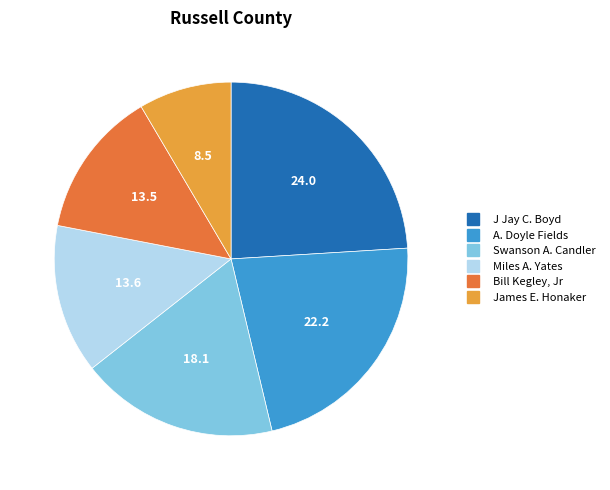

Between James E. Honaker and Bill Kegley, Jr, which is larger?

Bill Kegley, Jr